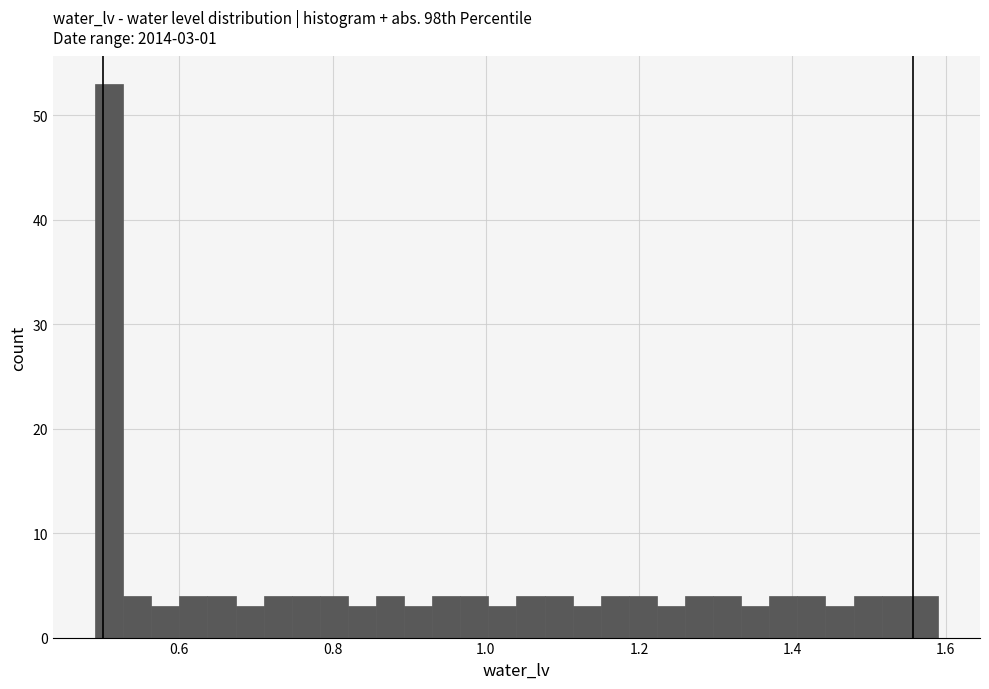

Around what value on the x-axis is the tallest bar? Give the approximate position of its centre, as read against the axis.

0.50